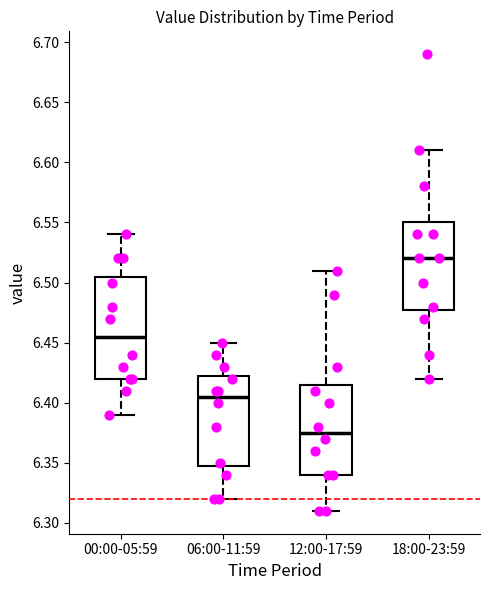

Reading left to right, read every box against the y-axis: the position of its median line, the range the box covers, and the ends of its whiskers. The values are not printed on the chart, so give them approximately, as read against the axis.

00:00-05:59: median 6.455, box 6.420 to 6.505, whiskers 6.390 to 6.540
06:00-11:59: median 6.405, box 6.350 to 6.425, whiskers 6.320 to 6.450
12:00-17:59: median 6.375, box 6.340 to 6.415, whiskers 6.310 to 6.510
18:00-23:59: median 6.520, box 6.480 to 6.550, whiskers 6.420 to 6.610